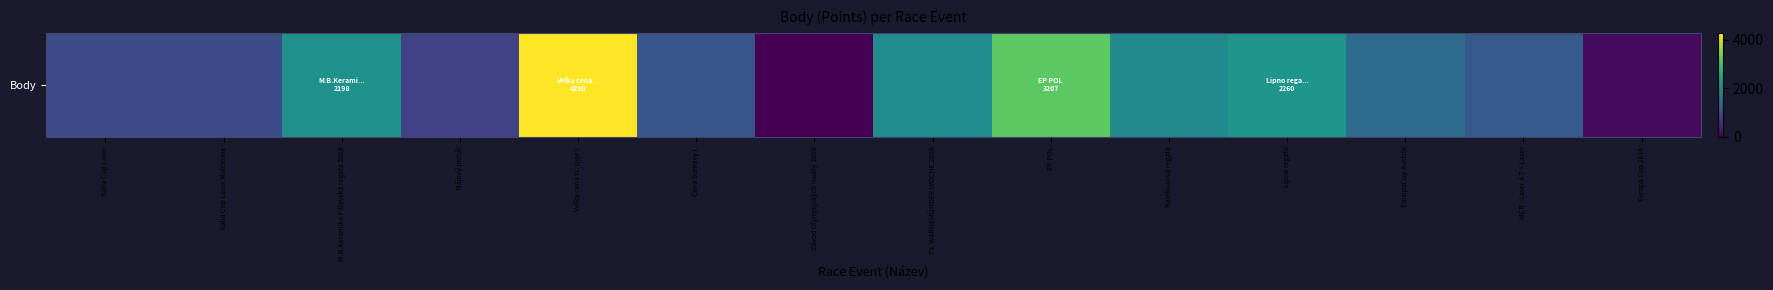

Reading left to right, what are all the values shown in this chart?

1000	1000	2198	831	4290	1156	0	2068	3207	2030	2260	1505	1212	131